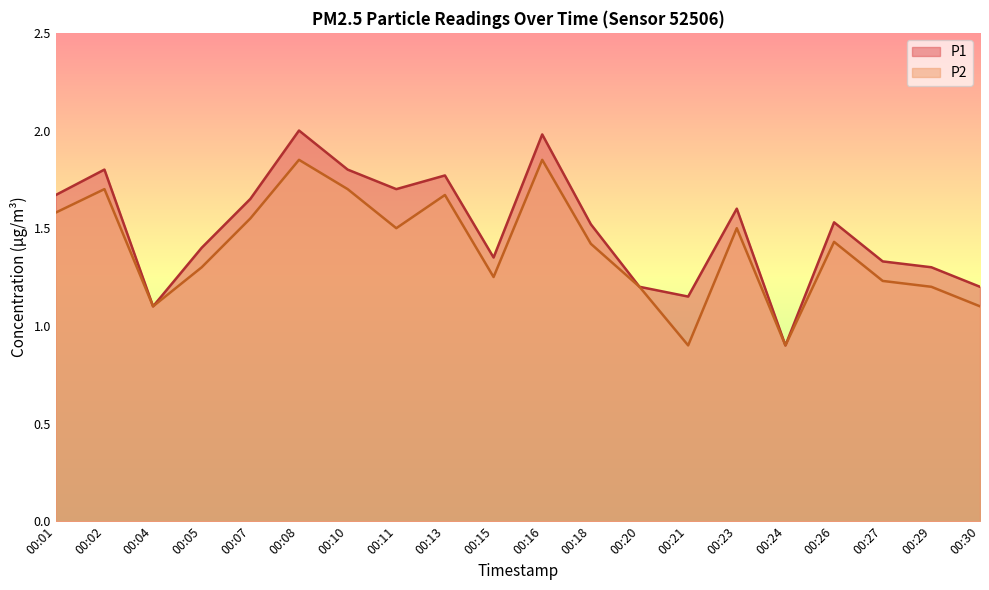

List the labels in order of P1 value, smallest first.

00:24, 00:04, 00:21, 00:20, 00:30, 00:29, 00:27, 00:15, 00:05, 00:18, 00:26, 00:23, 00:07, 00:01, 00:11, 00:13, 00:02, 00:10, 00:16, 00:08